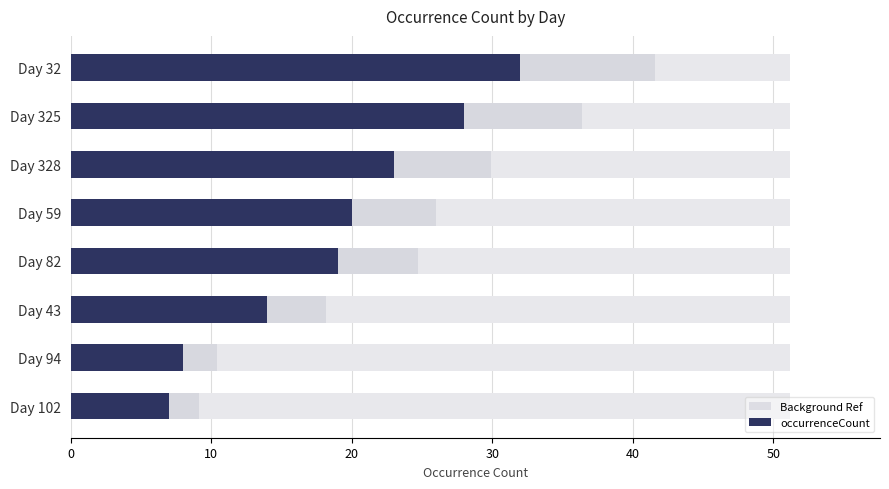

List the series in order of their overall mean, highest first.

Background Ref, occurrenceCount